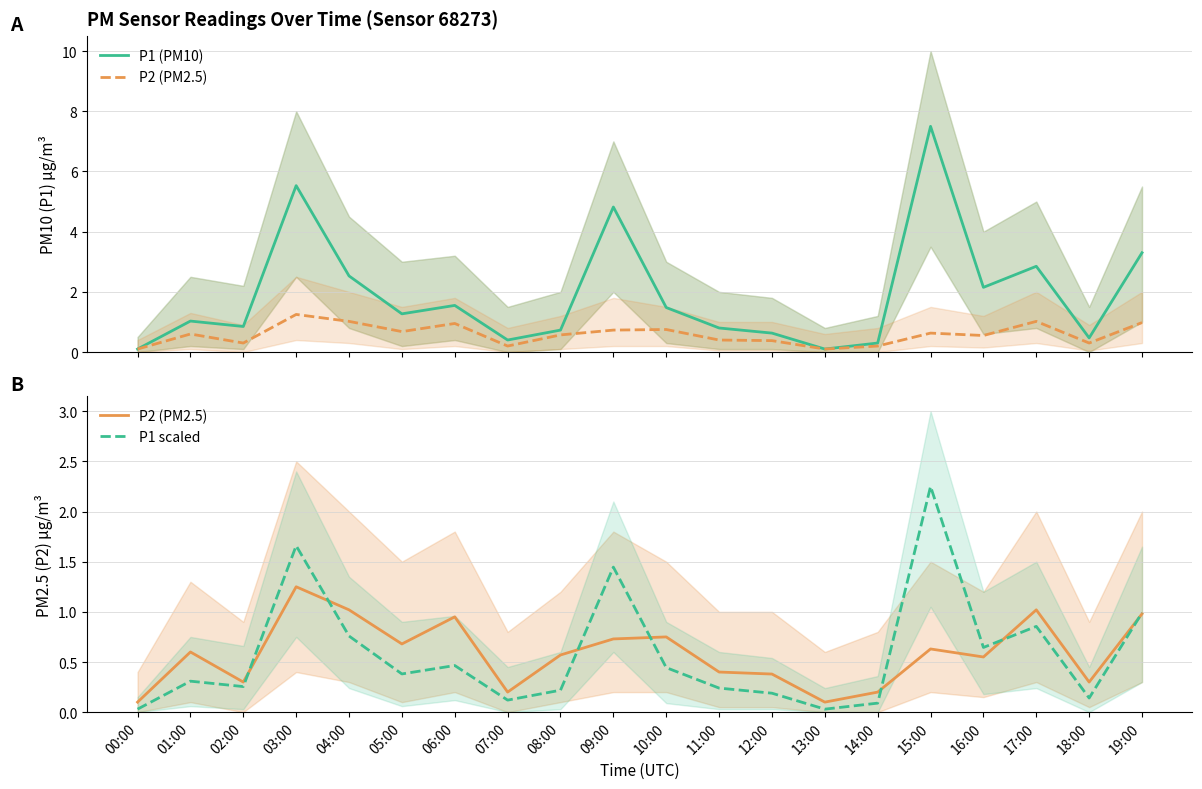

In P1 (PM10), how many points are lower than both neighbors (excluding endpoints)?

6